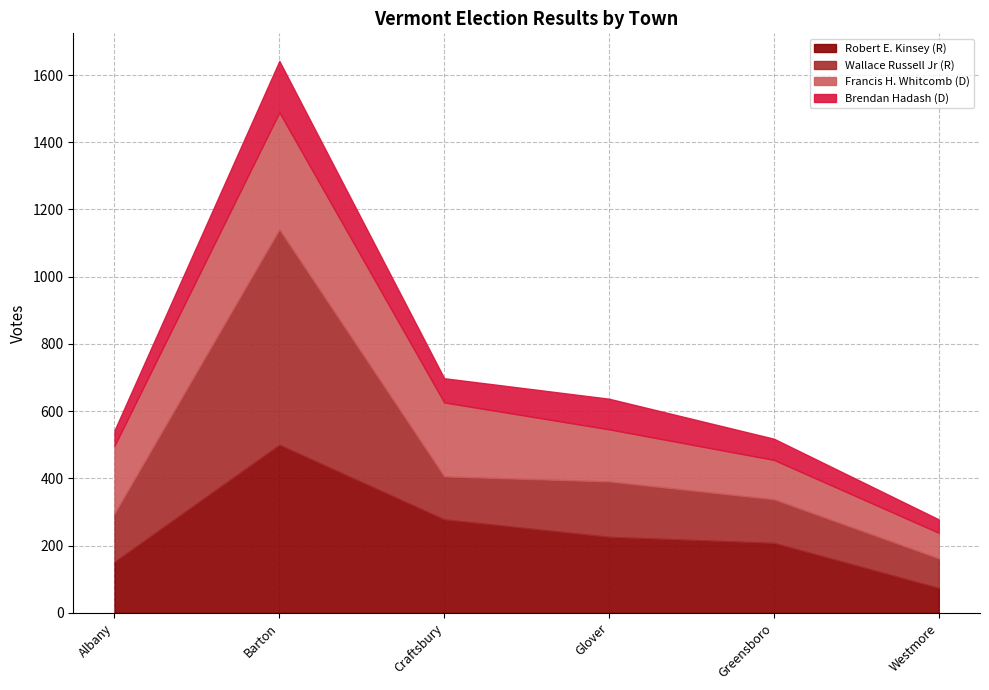

True or false: Wallace Russell Jr (R) and Brendan Hadash (D) intersect in this chart.

False